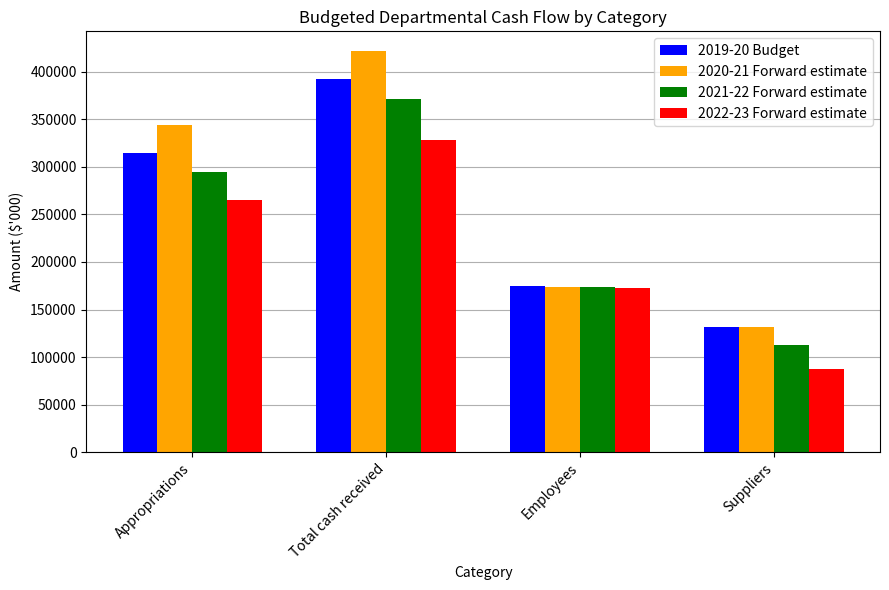

List the series in order of their overall mean, highest first.

2020-21 Forward estimate, 2019-20 Budget, 2021-22 Forward estimate, 2022-23 Forward estimate